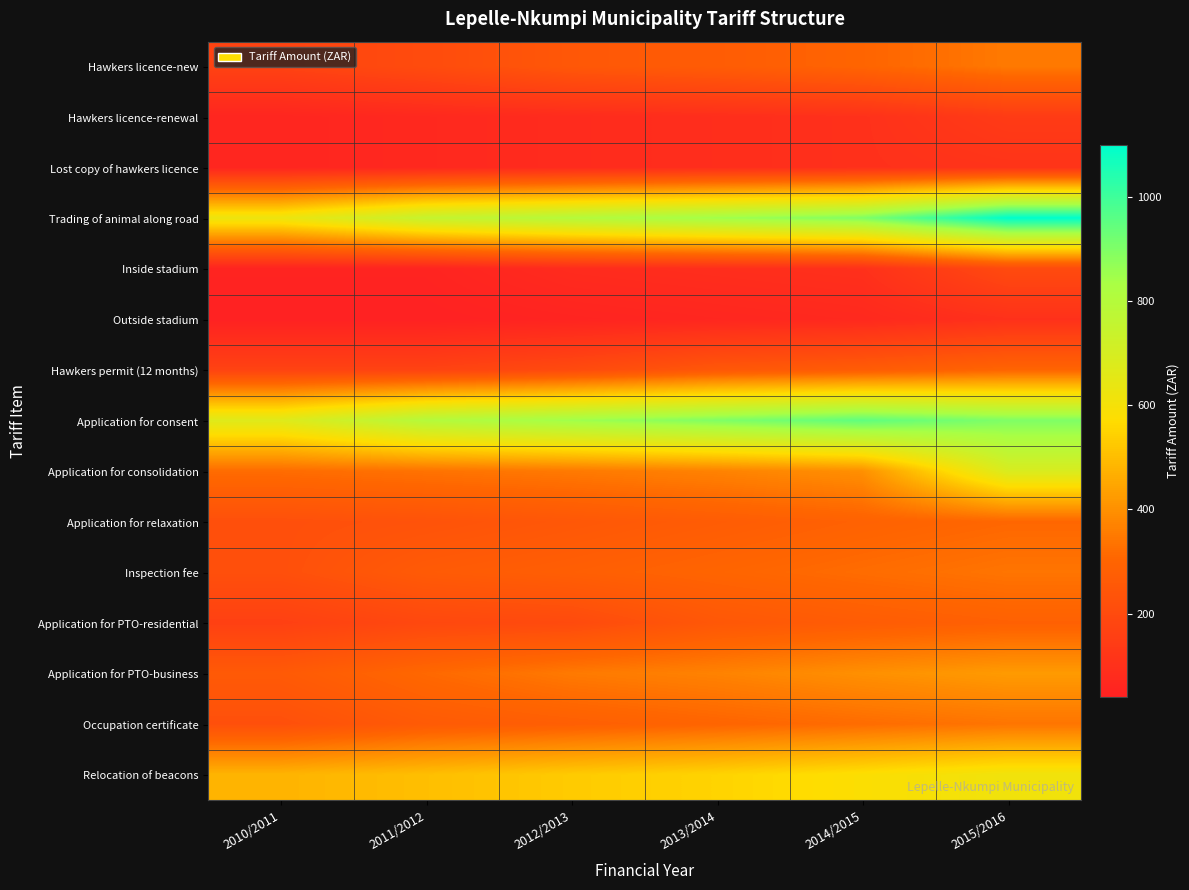

Which label corresponds to the smallest value in the chart?

2010/2011